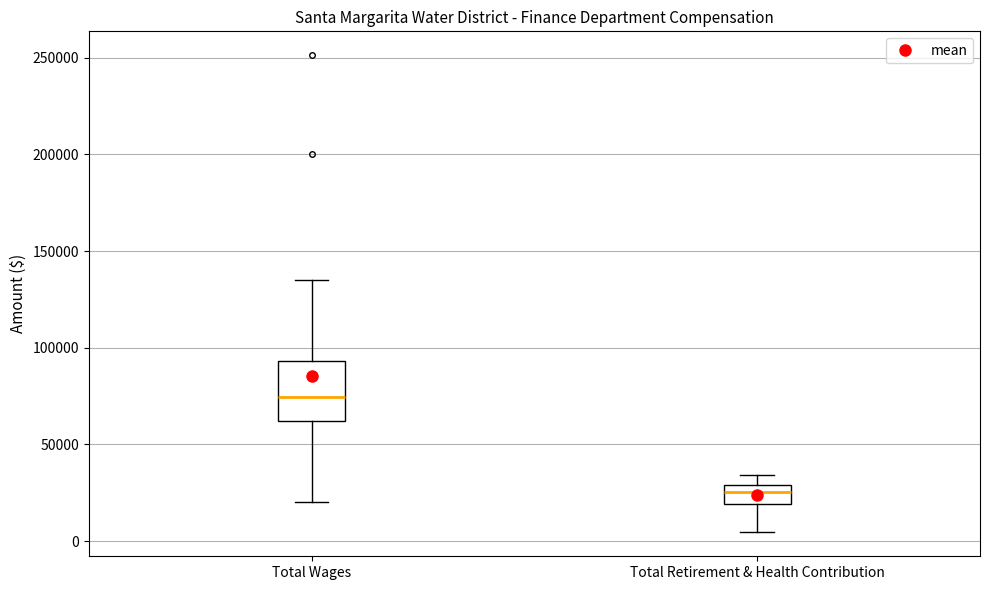

Reading left to right, read every box against the y-axis: the position of its median line, the range the box covers, and the ends of its whiskers. The values are not printed on the chart, so give them approximately, as read against the axis.

Total Wages: median 75000, box 60000 to 95000, whiskers 20000 to 135000
Total Retirement & Health Contribution: median 25000, box 20000 to 30000, whiskers 5000 to 35000